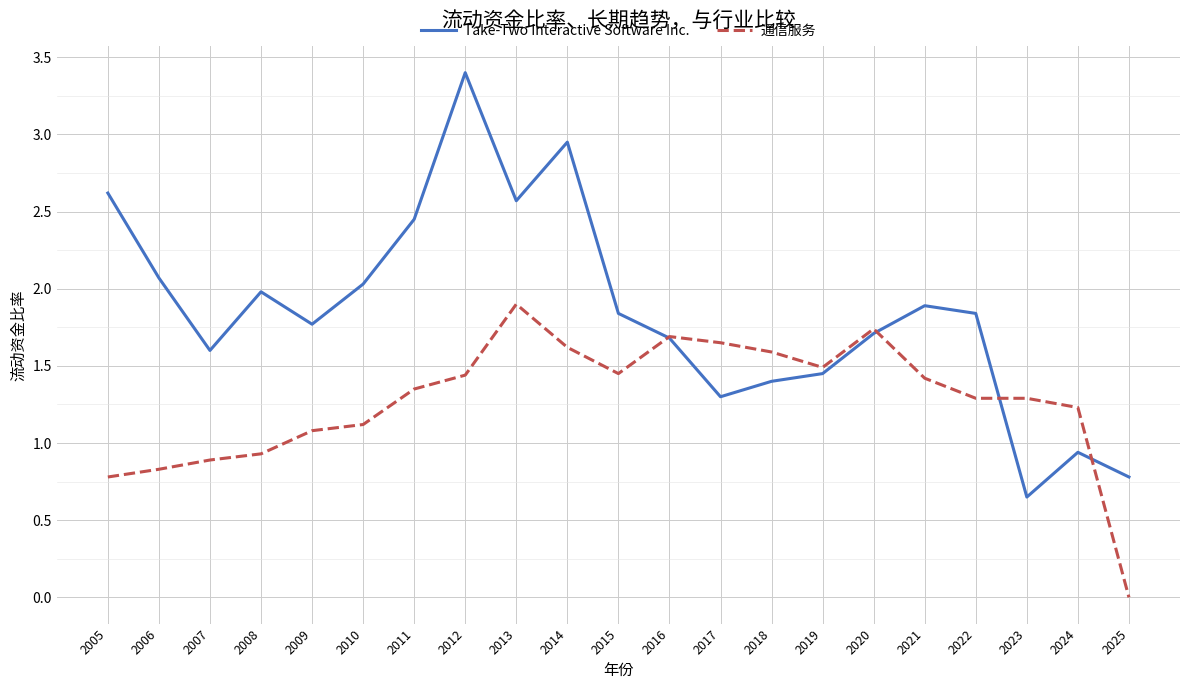

What is the highest value of the Take-Two Interactive Software Inc. series?

3.4